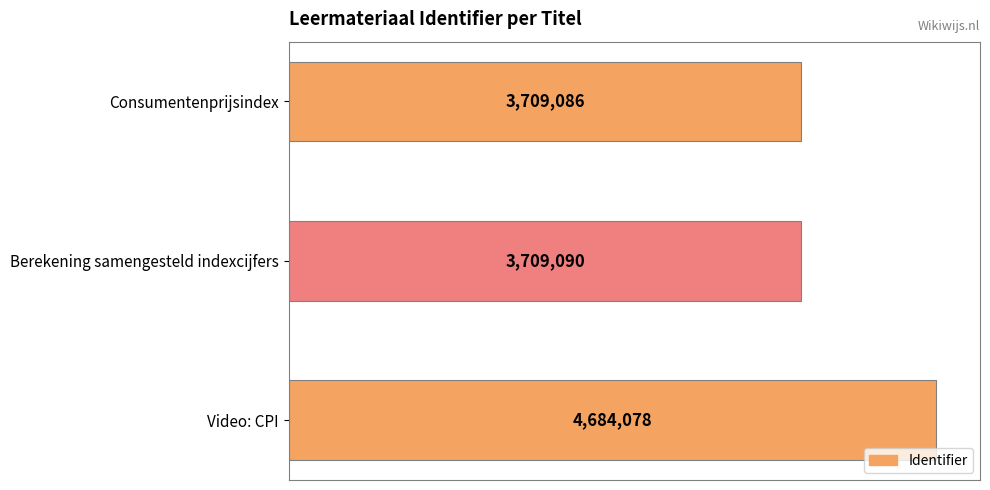

Does the chart contain any negative values?

No